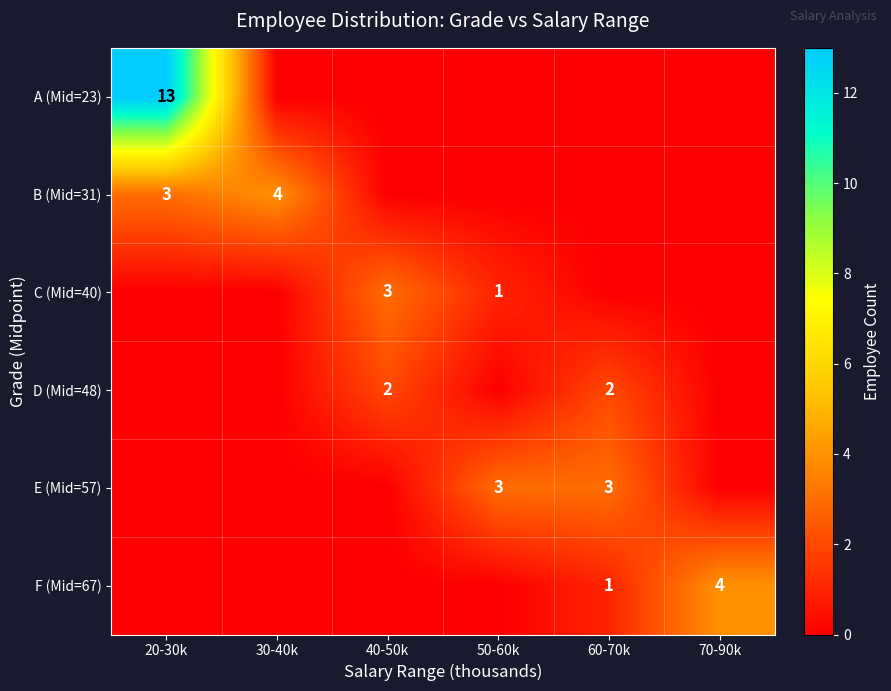

Is it true that C (Mid=40) equals 3 at 40-50k?

True